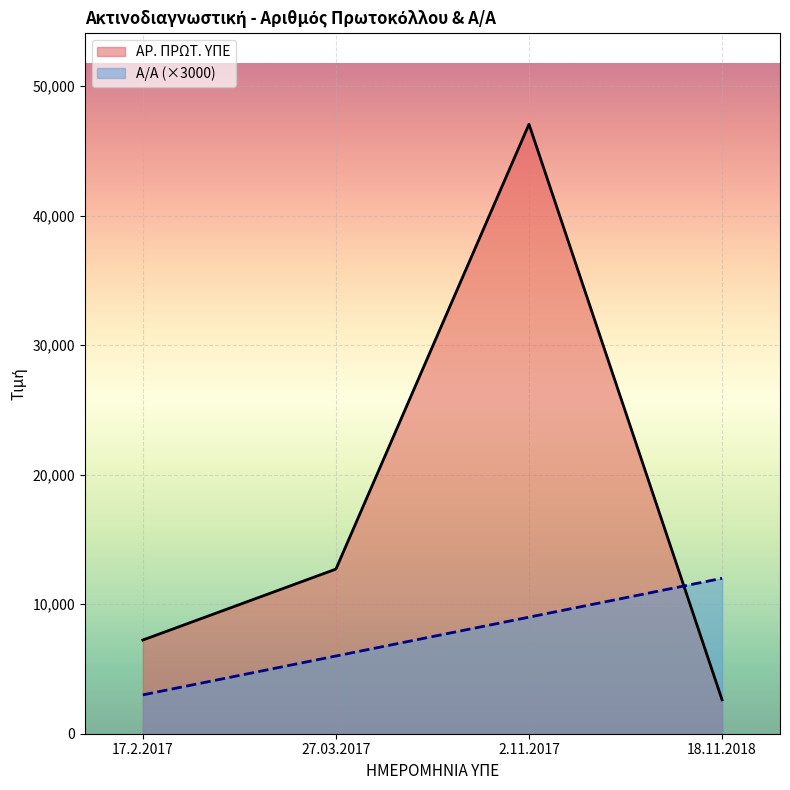

Is it true that Α/Α equals 4672 at 18.11.2018?

False